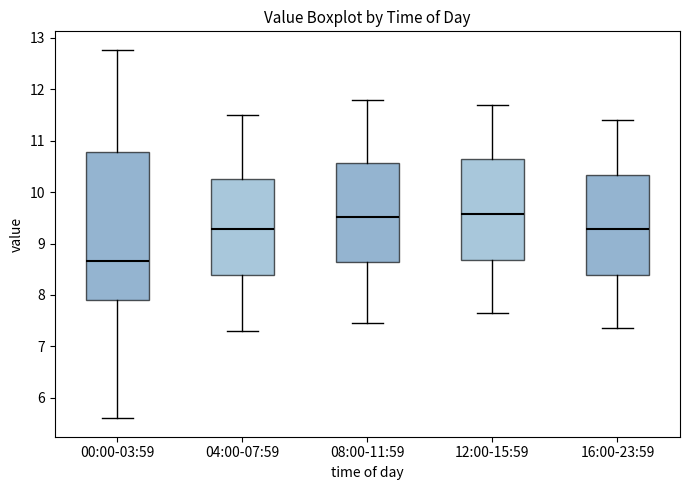

Reading left to right, transcribe this box plot: for each box, give where its median line is, the range the box spans, and where its two whiskers end, as read against the y-axis. The values are not printed on the chart, so give them approximately, as read against the axis.

00:00-03:59: median 8.7, box 7.9 to 10.8, whiskers 5.6 to 12.8
04:00-07:59: median 9.3, box 8.4 to 10.3, whiskers 7.3 to 11.5
08:00-11:59: median 9.5, box 8.6 to 10.6, whiskers 7.5 to 11.8
12:00-15:59: median 9.6, box 8.7 to 10.6, whiskers 7.7 to 11.7
16:00-23:59: median 9.3, box 8.4 to 10.3, whiskers 7.4 to 11.4